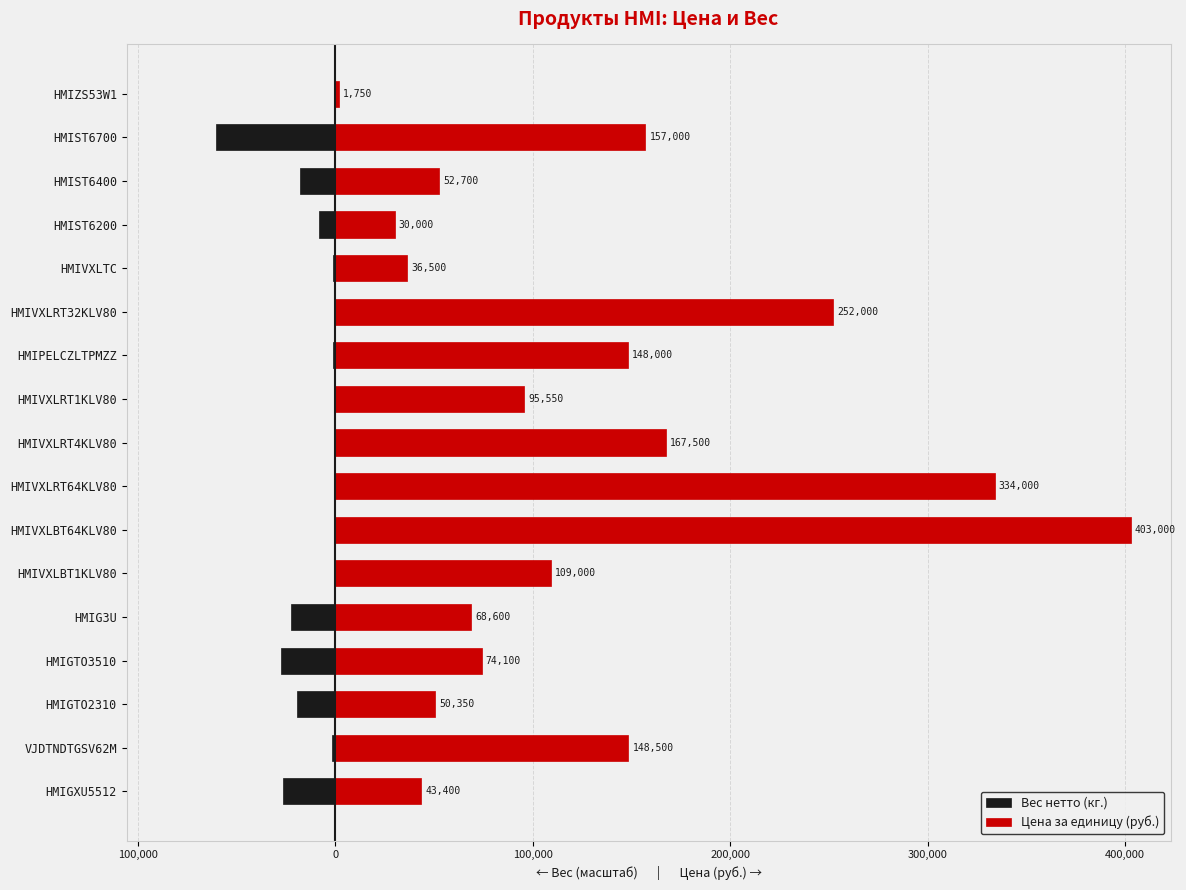

Which series has the largest range (max minus min)?

Цена за единицу (руб.)